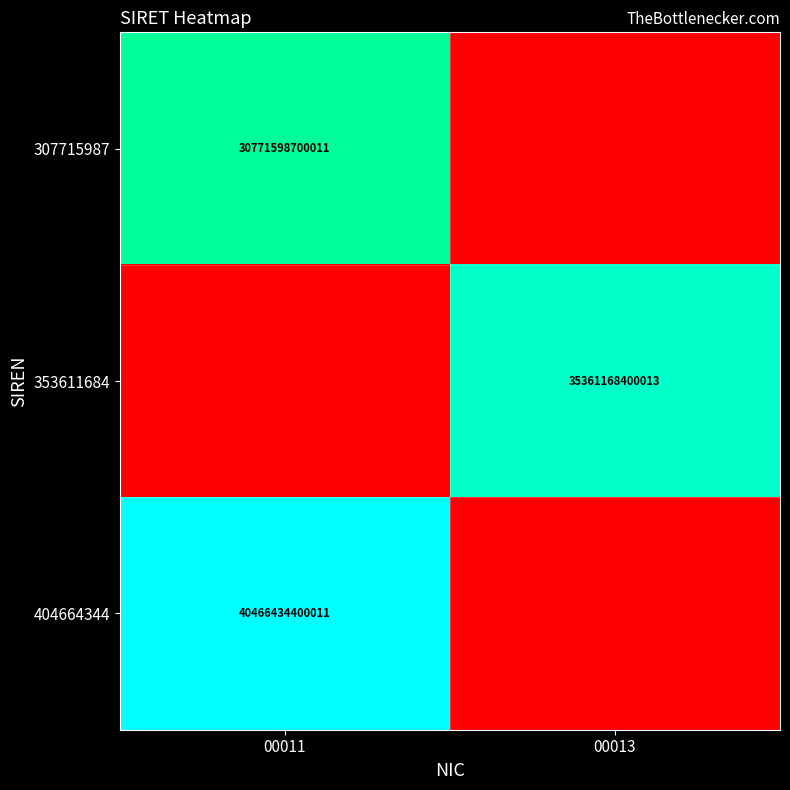

The 404664344 series shows 40466434400011 at 00011. True or false?

True